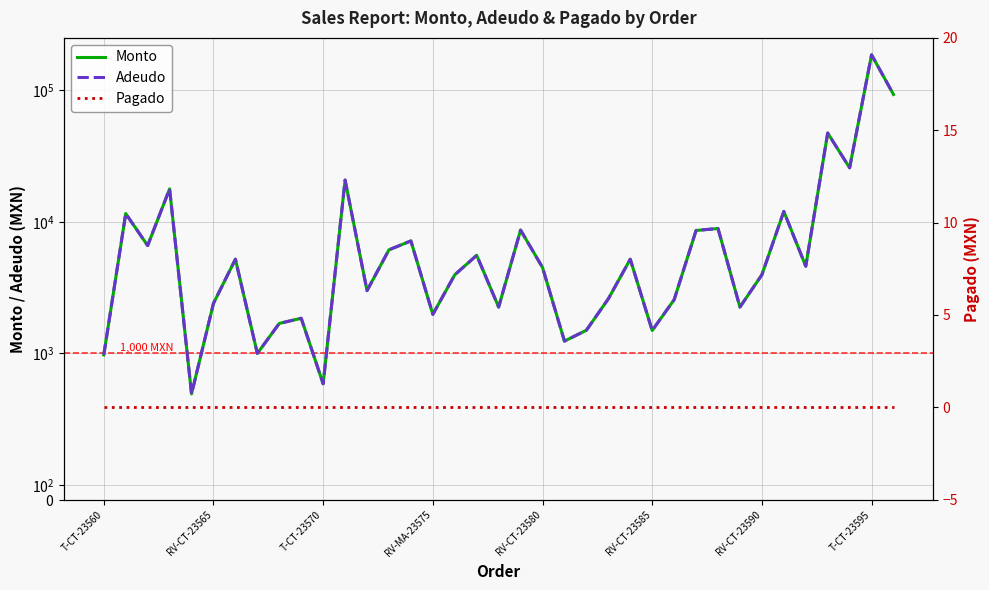

Is the value of Monto at 31 greater than the value of Adeudo at 34?

No